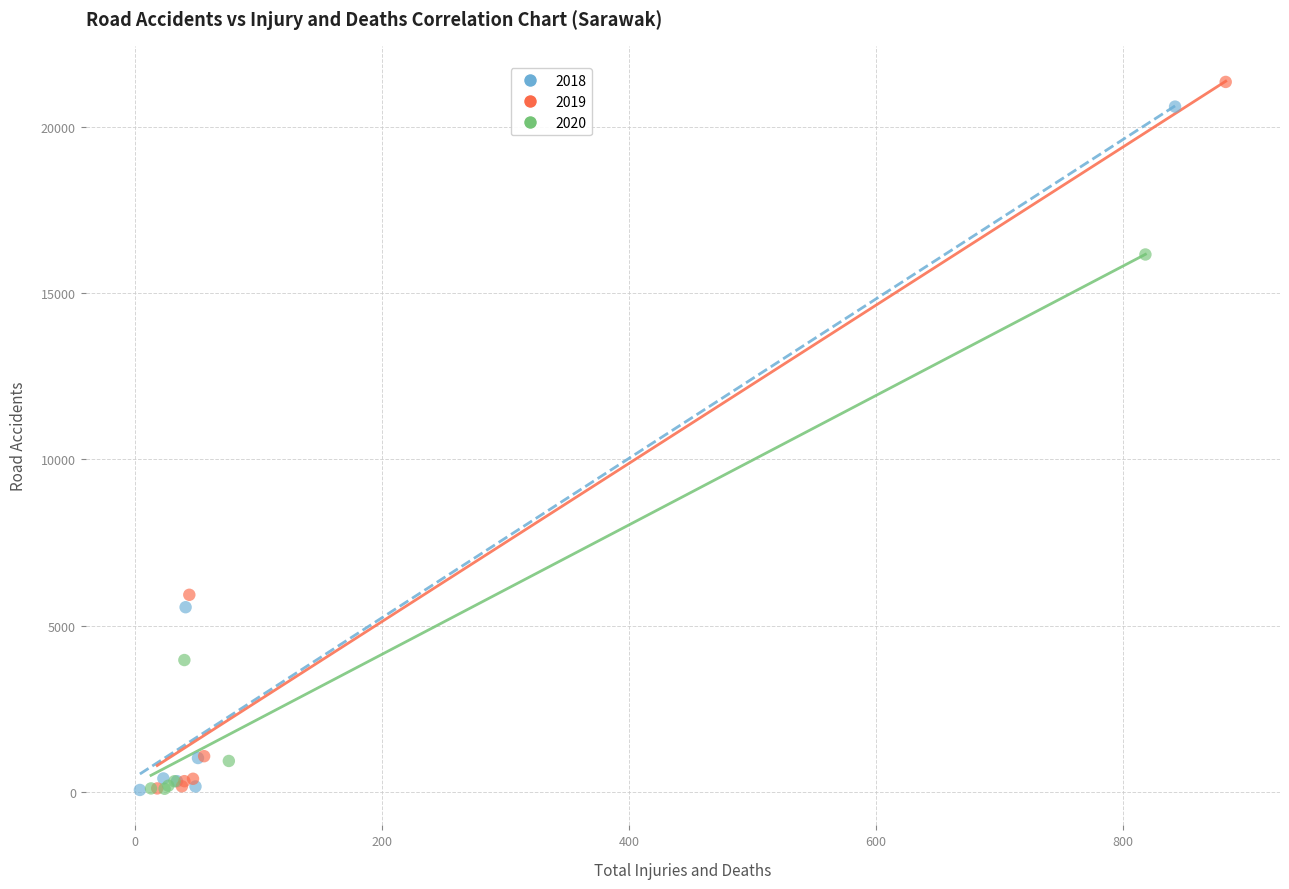

Which series has the widest spread of Y values?

2019